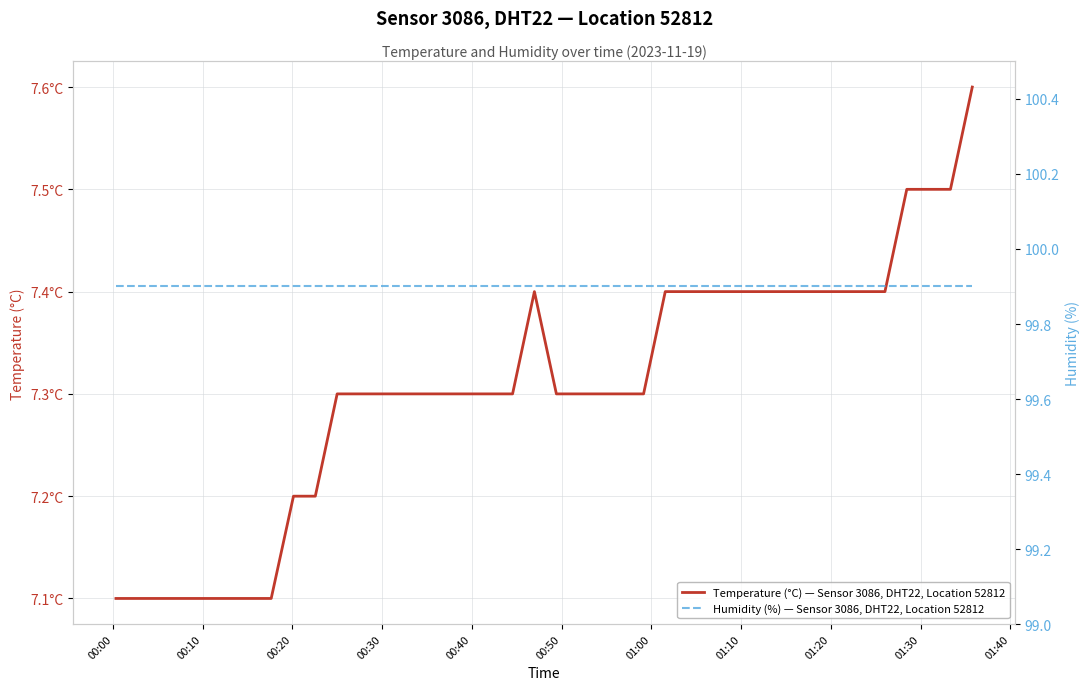

True or false: Humidity (%) — Sensor 3086, DHT22, Location 52812 has more than 0 points higher than both neighbors.

False